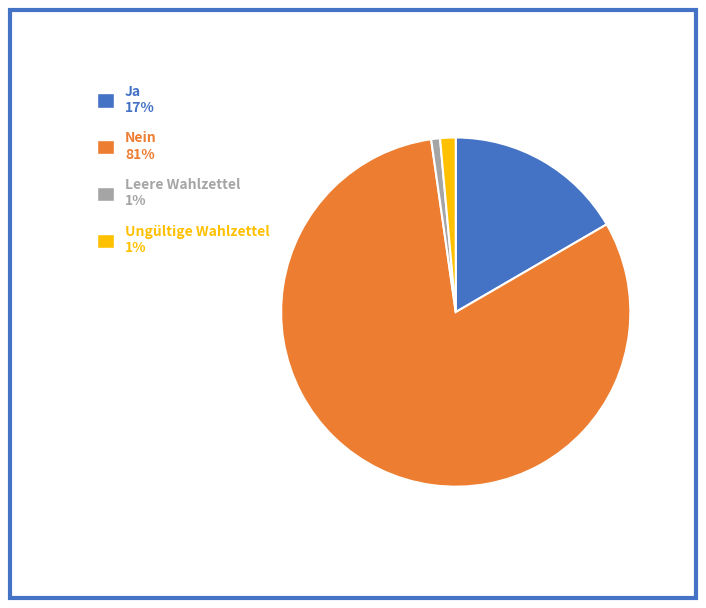

What is the ratio of the value at Nein to the value at Ungültige Wahlzettel?

56.5